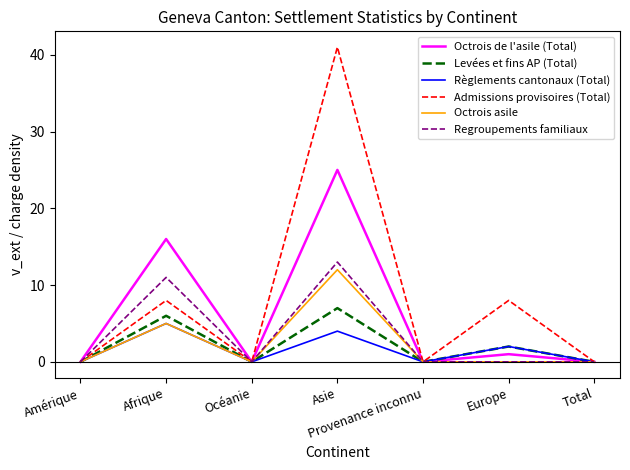

What is the sum of all Règlements cantonaux (Total) values?

11